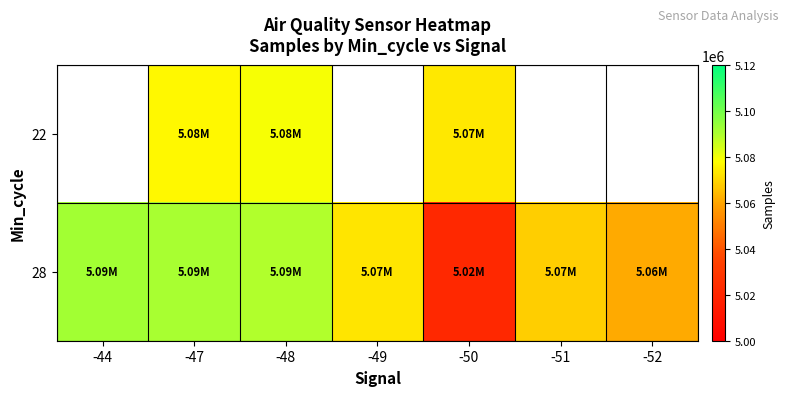

Between -44 and -50, which series saw the biggest shift?

28